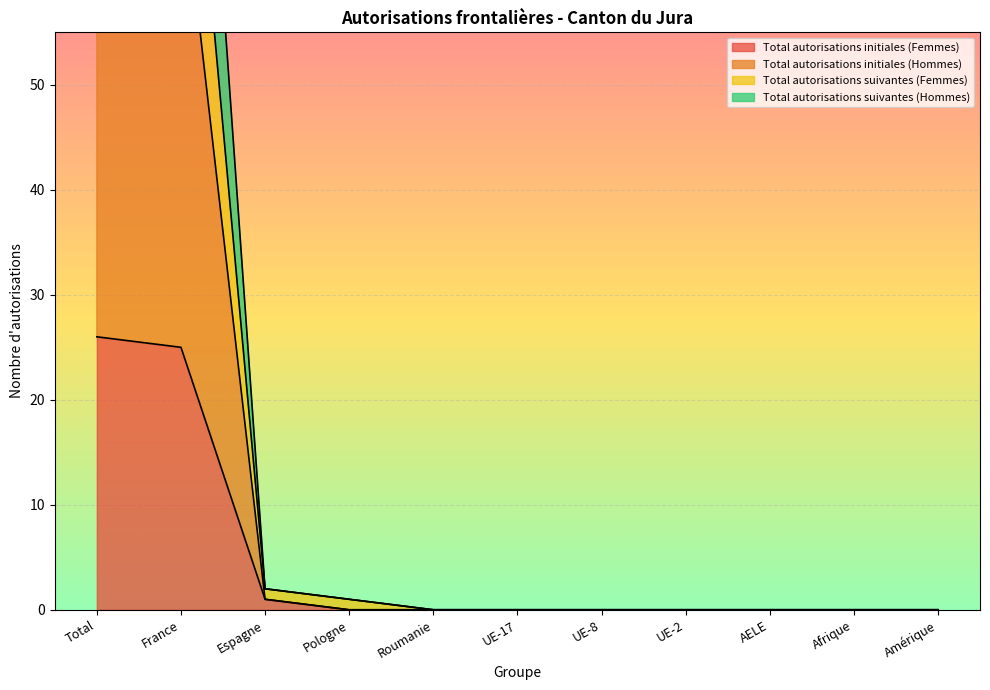

Reading left to right, list all the values displayed in this chart.

Total autorisations initiales (Femmes): Total=26	France=25	Espagne=1	Pologne=0	Roumanie=0	UE-17=0	UE-8=0	UE-2=0	AELE=0	Afrique=0	Amérique=0
Total autorisations initiales (Hommes): Total=72	France=71	Espagne=1	Pologne=0	Roumanie=0	UE-17=0	UE-8=0	UE-2=0	AELE=0	Afrique=0	Amérique=0
Total autorisations suivantes (Femmes): Total=92	France=90	Espagne=2	Pologne=1	Roumanie=0	UE-17=0	UE-8=0	UE-2=0	AELE=0	Afrique=0	Amérique=0
Total autorisations suivantes (Hommes): Total=117	France=115	Espagne=2	Pologne=1	Roumanie=0	UE-17=0	UE-8=0	UE-2=0	AELE=0	Afrique=0	Amérique=0